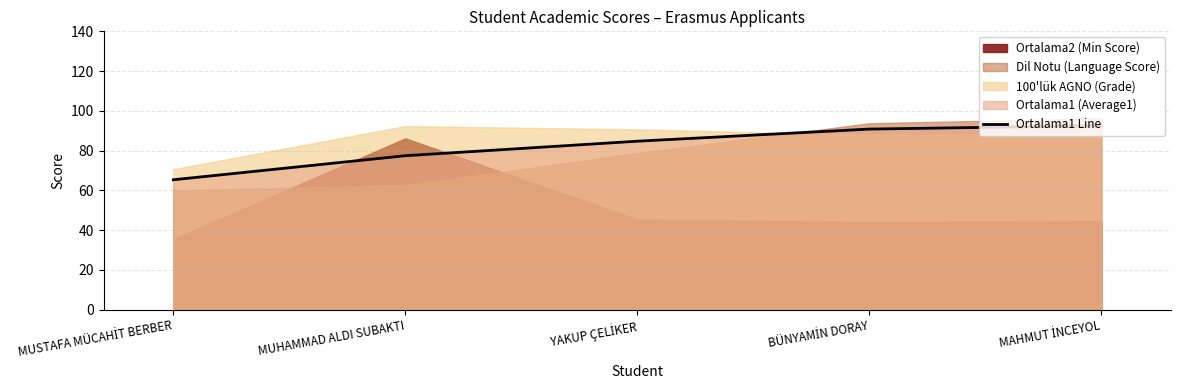

How many data points are less than 84?

2